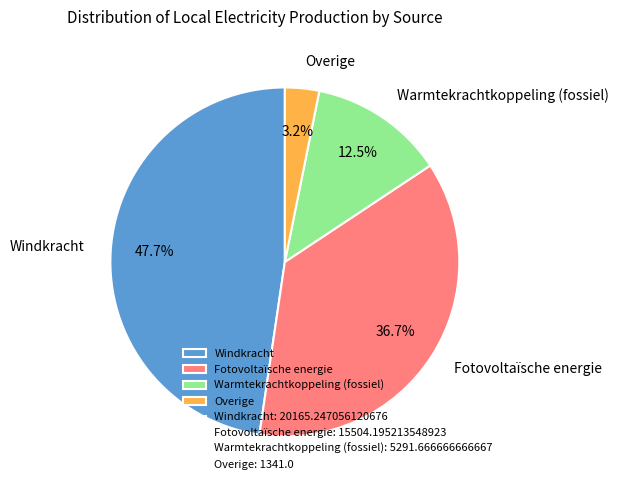

Rank the categories by value from lowest to highest.

Overige, Warmtekrachtkoppeling (fossiel), Fotovoltaïsche energie, Windkracht